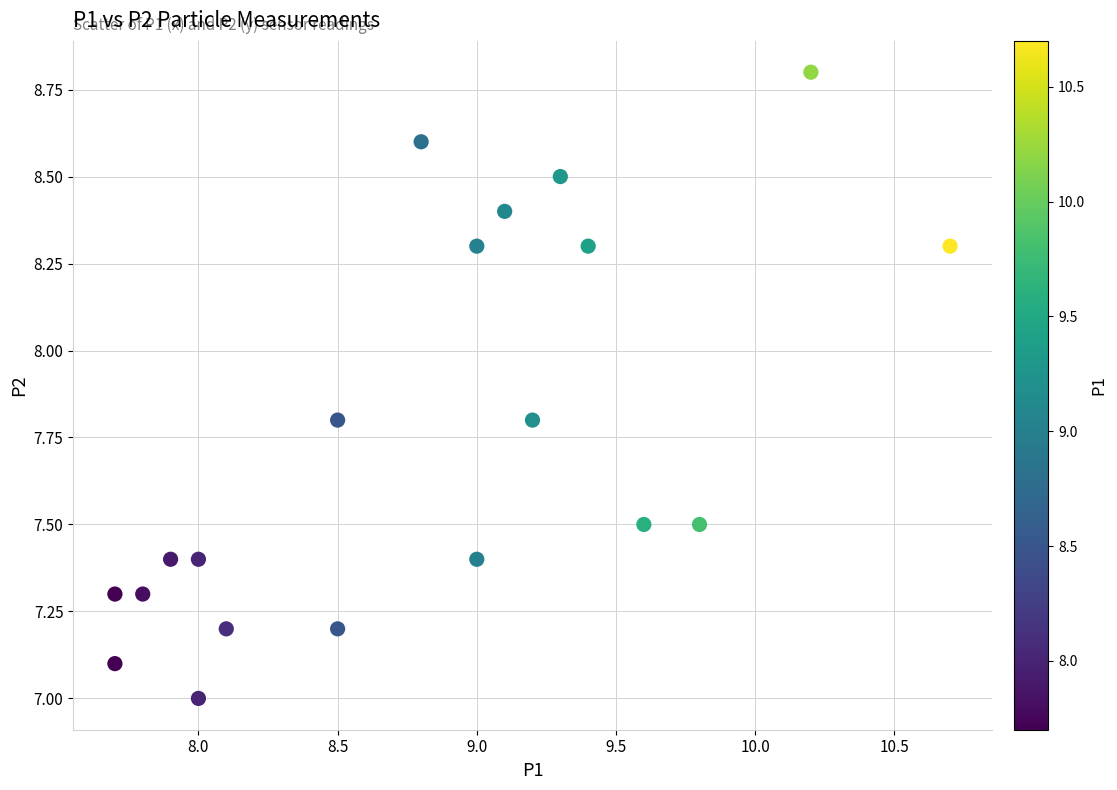

What is the range of Y values (max minus min)?

1.8